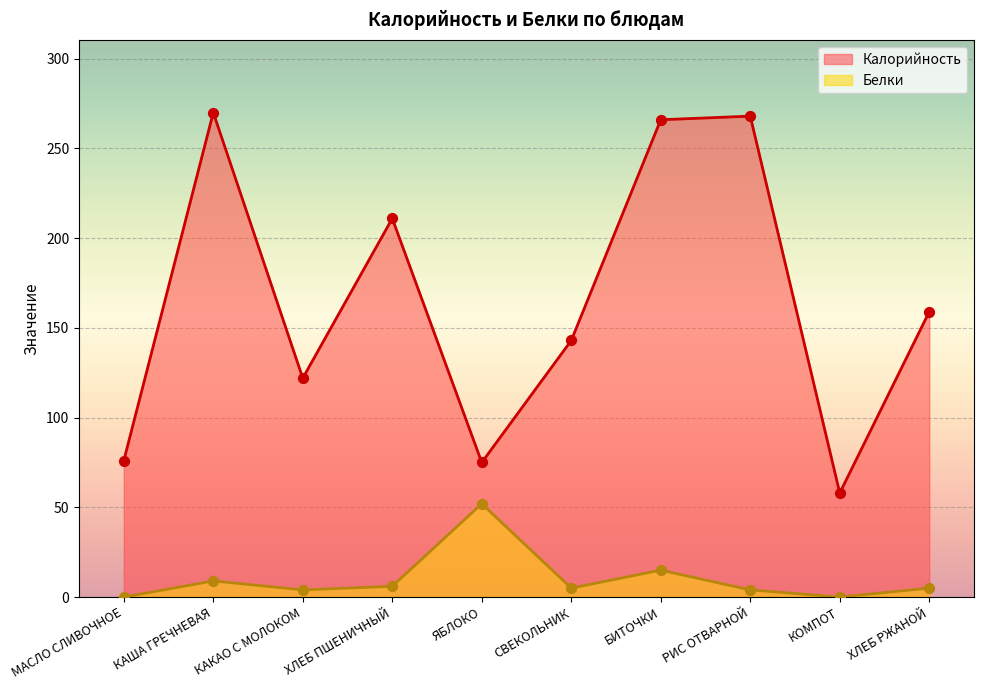

Which series has the widest spread of Y values?

Калорийность